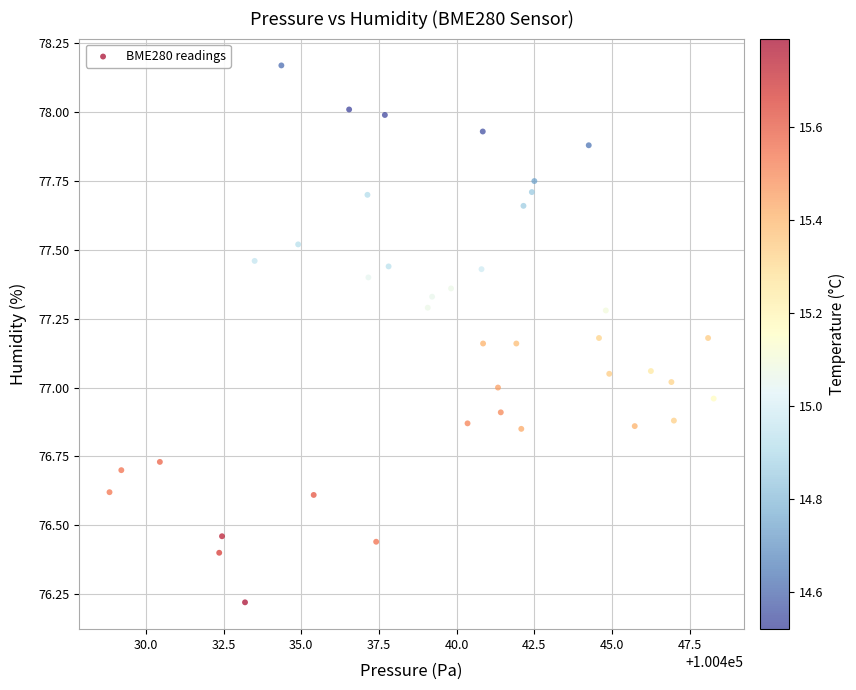

What is the range of X values (max minus min)?

19.4